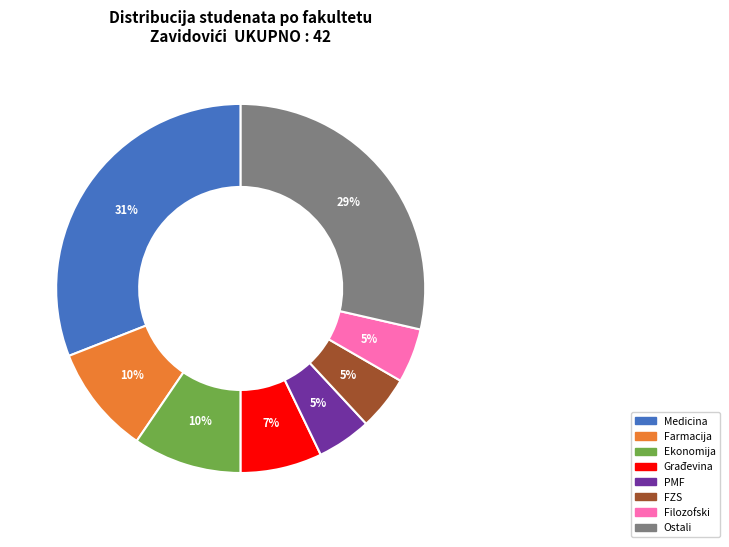

Does any single category account for the majority?

No